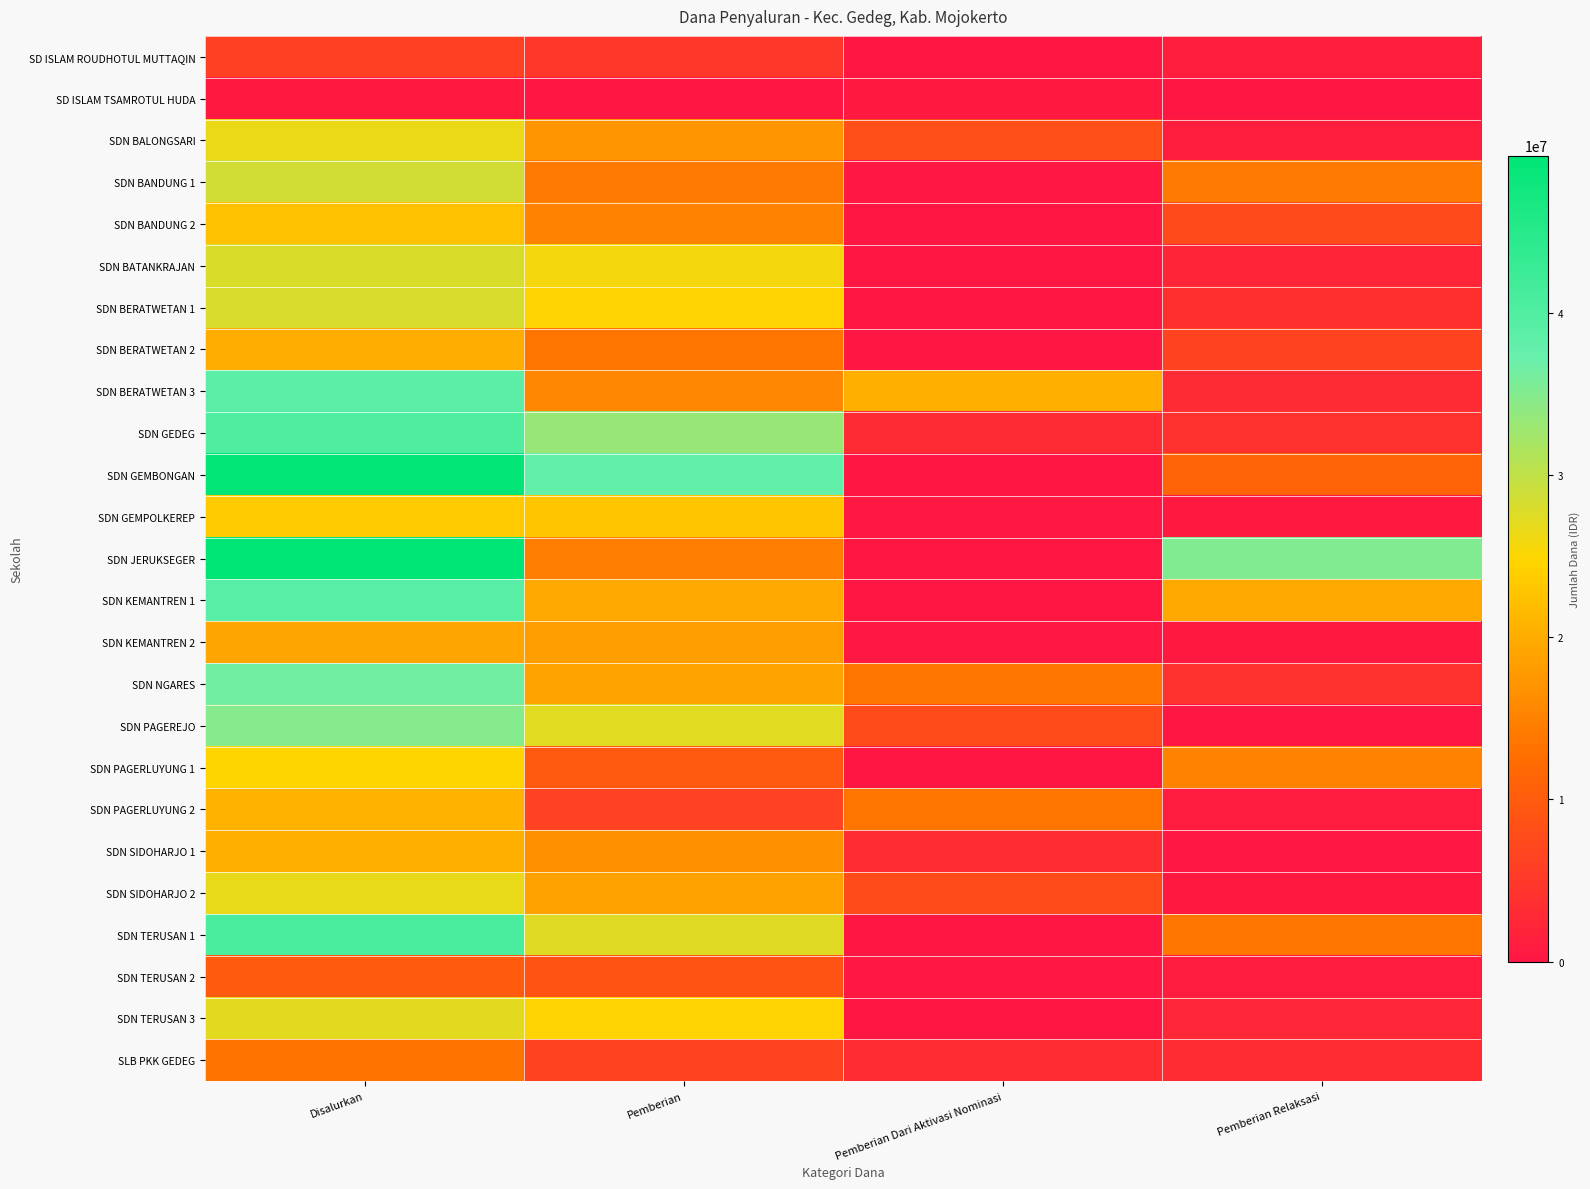

Reading right to left, list all the values displayed in this chart.

SD ISLAM ROUDHOTUL MUTTAQIN: Pemberian Relaksasi=1350000	Pemberian Dari Aktivasi Nominasi=0	Pemberian=4725000	Disalurkan=6075000
SD ISLAM TSAMROTUL HUDA: Pemberian Relaksasi=0	Pemberian Dari Aktivasi Nominasi=450000	Pemberian=0	Disalurkan=450000
SDN BALONGSARI: Pemberian Relaksasi=1125000	Pemberian Dari Aktivasi Nominasi=8100000	Pemberian=17325000	Disalurkan=26550000
SDN BANDUNG 1: Pemberian Relaksasi=14175000	Pemberian Dari Aktivasi Nominasi=225000	Pemberian=14175000	Disalurkan=28575000
SDN BANDUNG 2: Pemberian Relaksasi=7425000	Pemberian Dari Aktivasi Nominasi=0	Pemberian=15075000	Disalurkan=22500000
SDN BATANKRAJAN: Pemberian Relaksasi=2250000	Pemberian Dari Aktivasi Nominasi=0	Pemberian=25650000	Disalurkan=27900000
SDN BERATWETAN 1: Pemberian Relaksasi=3600000	Pemberian Dari Aktivasi Nominasi=0	Pemberian=24525000	Disalurkan=28125000
SDN BERATWETAN 2: Pemberian Relaksasi=6525000	Pemberian Dari Aktivasi Nominasi=0	Pemberian=13500000	Disalurkan=20025000
SDN BERATWETAN 3: Pemberian Relaksasi=2925000	Pemberian Dari Aktivasi Nominasi=20250000	Pemberian=15525000	Disalurkan=38700000
SDN GEDEG: Pemberian Relaksasi=4050000	Pemberian Dari Aktivasi Nominasi=2925000	Pemberian=33300000	Disalurkan=40275000
SDN GEMBONGAN: Pemberian Relaksasi=11250000	Pemberian Dari Aktivasi Nominasi=0	Pemberian=38250000	Disalurkan=49500000
SDN GEMPOLKEREP: Pemberian Relaksasi=450000	Pemberian Dari Aktivasi Nominasi=225000	Pemberian=22950000	Disalurkan=23625000
SDN JERUKSEGER: Pemberian Relaksasi=35325000	Pemberian Dari Aktivasi Nominasi=0	Pemberian=14400000	Disalurkan=49725000
SDN KEMANTREN 1: Pemberian Relaksasi=19575000	Pemberian Dari Aktivasi Nominasi=0	Pemberian=19575000	Disalurkan=39150000
SDN KEMANTREN 2: Pemberian Relaksasi=450000	Pemberian Dari Aktivasi Nominasi=225000	Pemberian=18450000	Disalurkan=19125000
SDN NGARES: Pemberian Relaksasi=4050000	Pemberian Dari Aktivasi Nominasi=13500000	Pemberian=18900000	Disalurkan=36450000
SDN PAGEREJO: Pemberian Relaksasi=0	Pemberian Dari Aktivasi Nominasi=7650000	Pemberian=27225000	Disalurkan=34875000
SDN PAGERLUYUNG 1: Pemberian Relaksasi=15075000	Pemberian Dari Aktivasi Nominasi=0	Pemberian=9675000	Disalurkan=24750000
SDN PAGERLUYUNG 2: Pemberian Relaksasi=900000	Pemberian Dari Aktivasi Nominasi=13500000	Pemberian=6300000	Disalurkan=20700000
SDN SIDOHARJO 1: Pemberian Relaksasi=225000	Pemberian Dari Aktivasi Nominasi=3375000	Pemberian=16650000	Disalurkan=20250000
SDN SIDOHARJO 2: Pemberian Relaksasi=450000	Pemberian Dari Aktivasi Nominasi=7650000	Pemberian=18675000	Disalurkan=26775000
SDN TERUSAN 1: Pemberian Relaksasi=13500000	Pemberian Dari Aktivasi Nominasi=0	Pemberian=27450000	Disalurkan=40950000
SDN TERUSAN 2: Pemberian Relaksasi=900000	Pemberian Dari Aktivasi Nominasi=225000	Pemberian=8775000	Disalurkan=9900000
SDN TERUSAN 3: Pemberian Relaksasi=2475000	Pemberian Dari Aktivasi Nominasi=0	Pemberian=24525000	Disalurkan=27000000
SLB PKK GEDEG: Pemberian Relaksasi=3375000	Pemberian Dari Aktivasi Nominasi=3375000	Pemberian=6525000	Disalurkan=13275000